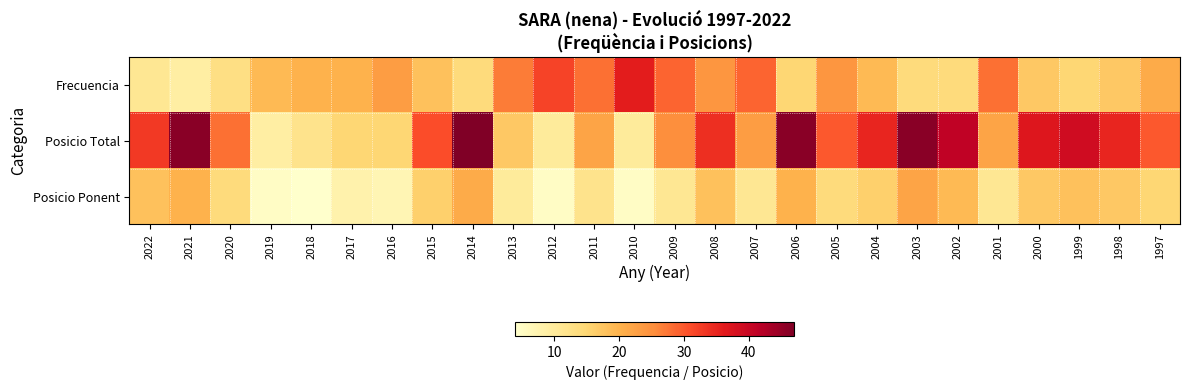

What is the minimum value shown in the chart?

4